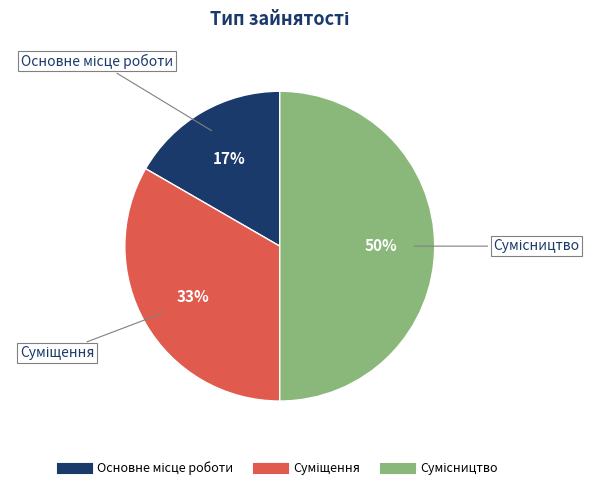

To the nearest percent, what is the average slice percentage?

33%